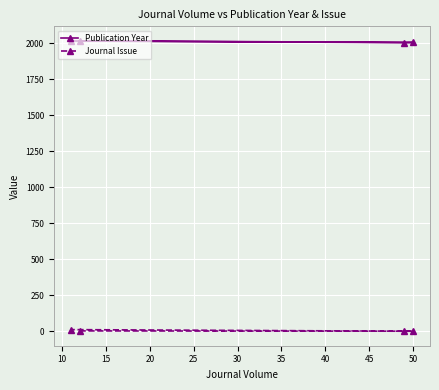

Which series has the widest spread of values?

Publication Year